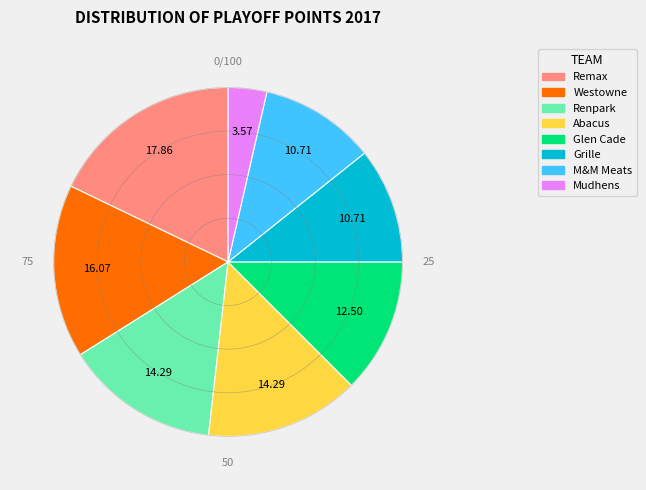

The Westowne slice represents 16% of the pie. True or false?

True